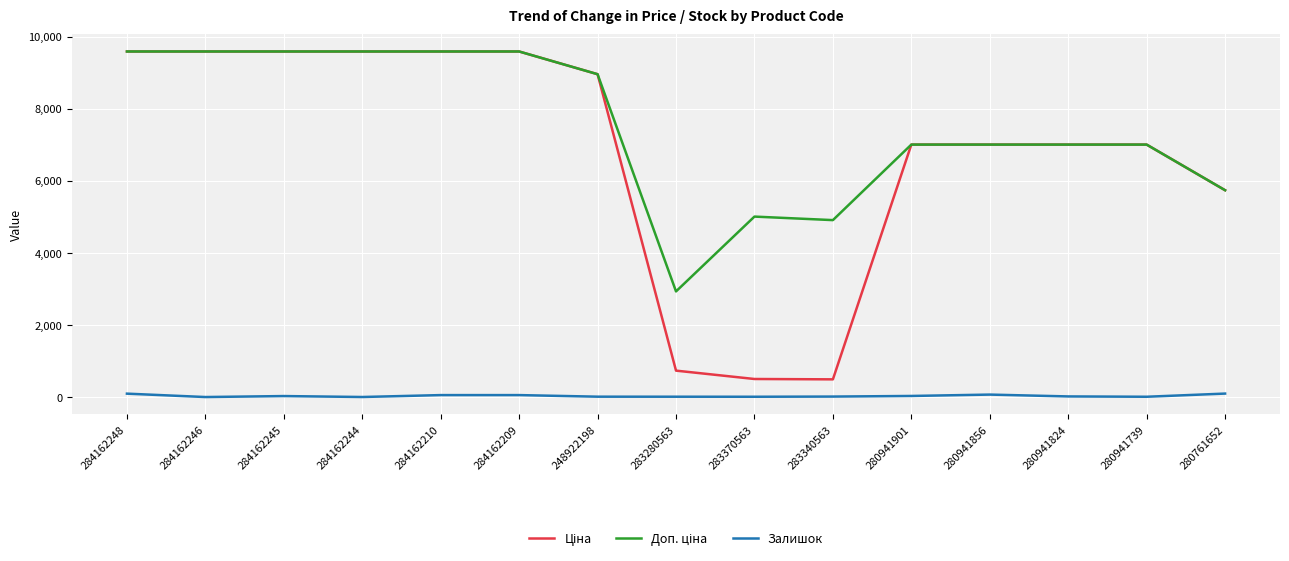

What is the maximum value shown in the chart?

9585.4